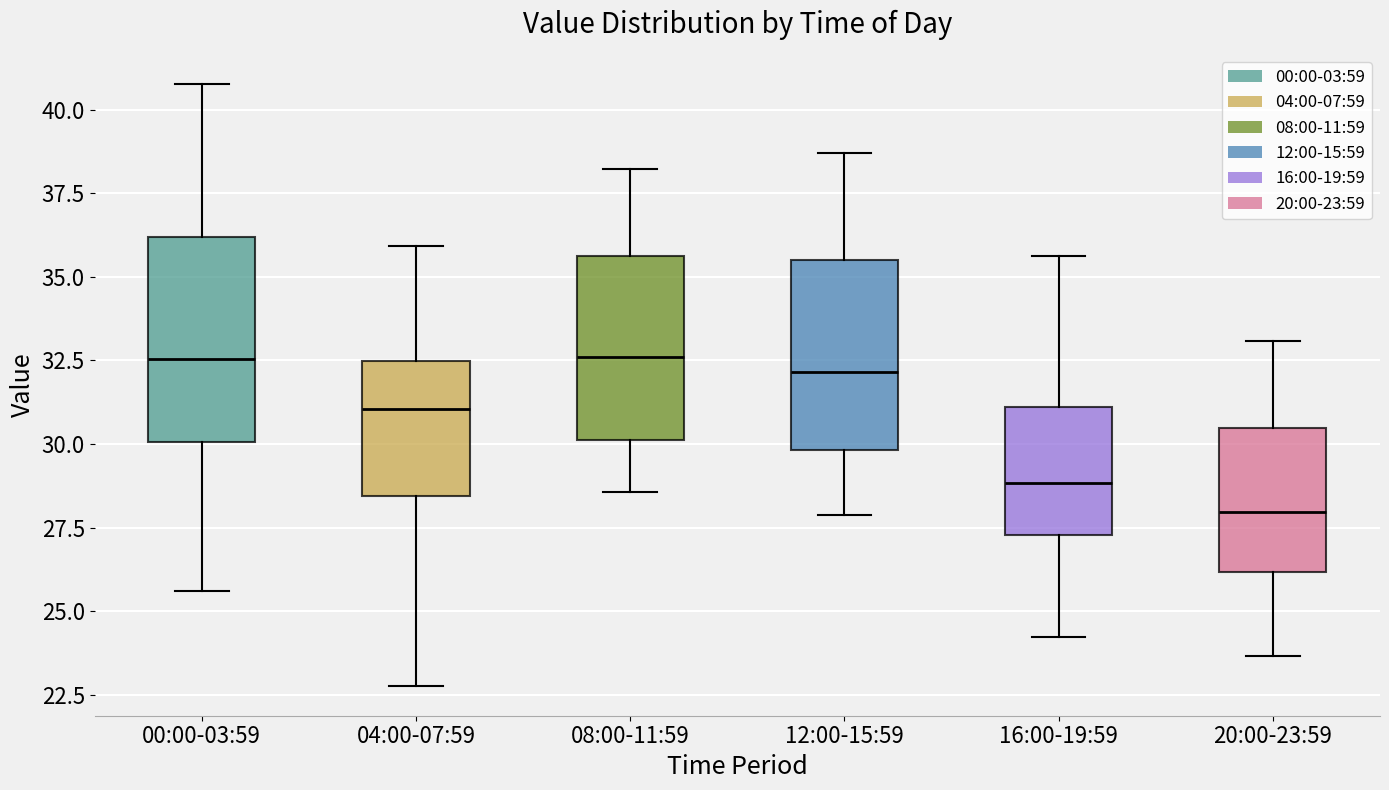

Where does the median line of the box for 00:00-03:59 sit on the y-axis? The values are not printed on the chart, so give them approximately, as read against the axis.

32.5